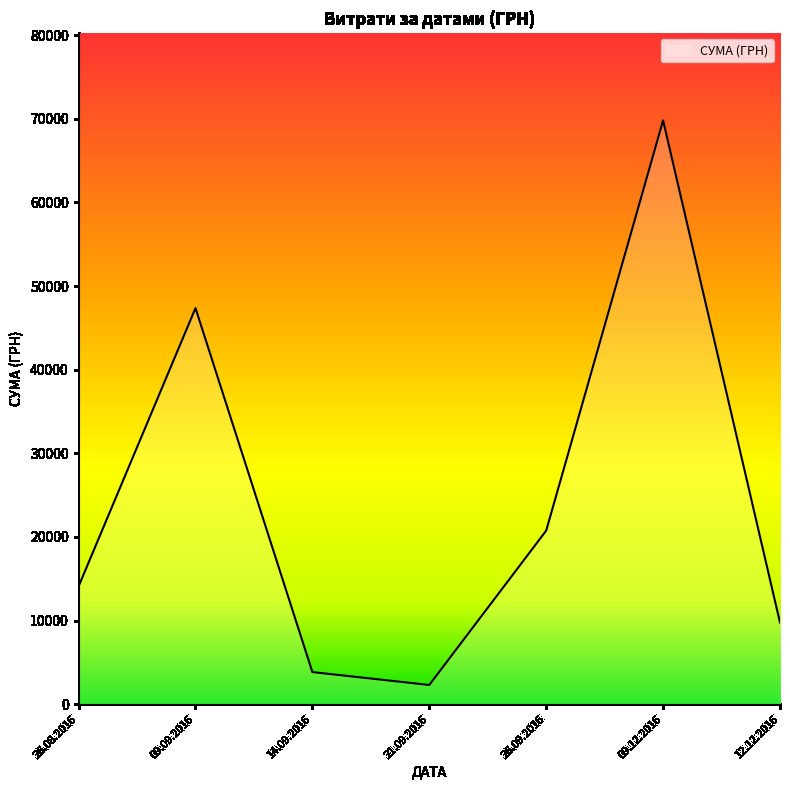

Reading left to right, list all the values displayed in this chart.

26.08.2016=14083.7	09.09.2016=47353.2	14.09.2016=3833.0	21.09.2016=2292.0	26.09.2016=20747.8	09.12.2016=69803.0	12.12.2016=9758.0